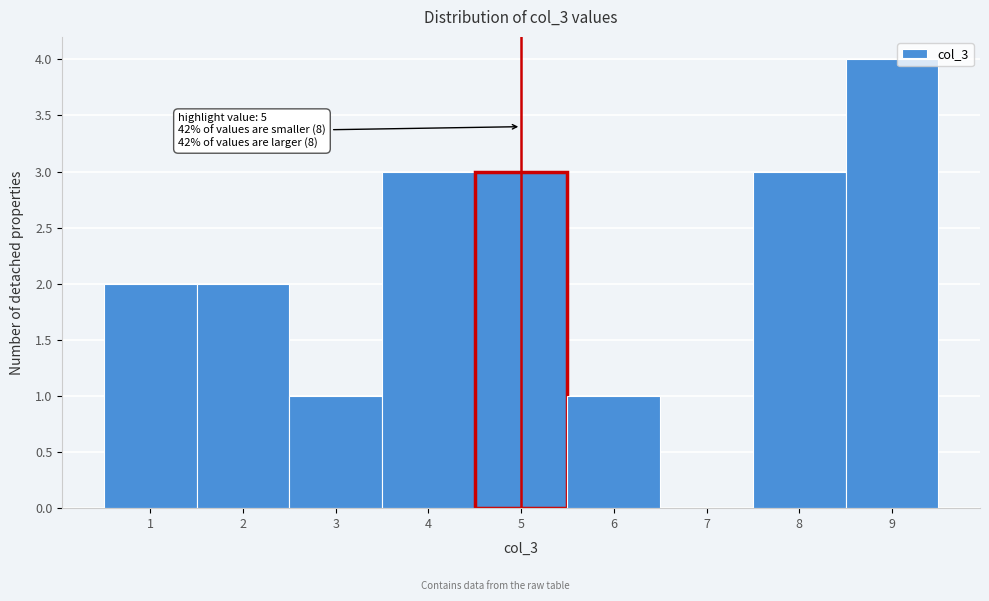

Reading right to left, what are all the values shown in this chart?

9=4	8=3	7=0	6=1	5=3	4=3	3=1	2=2	1=2